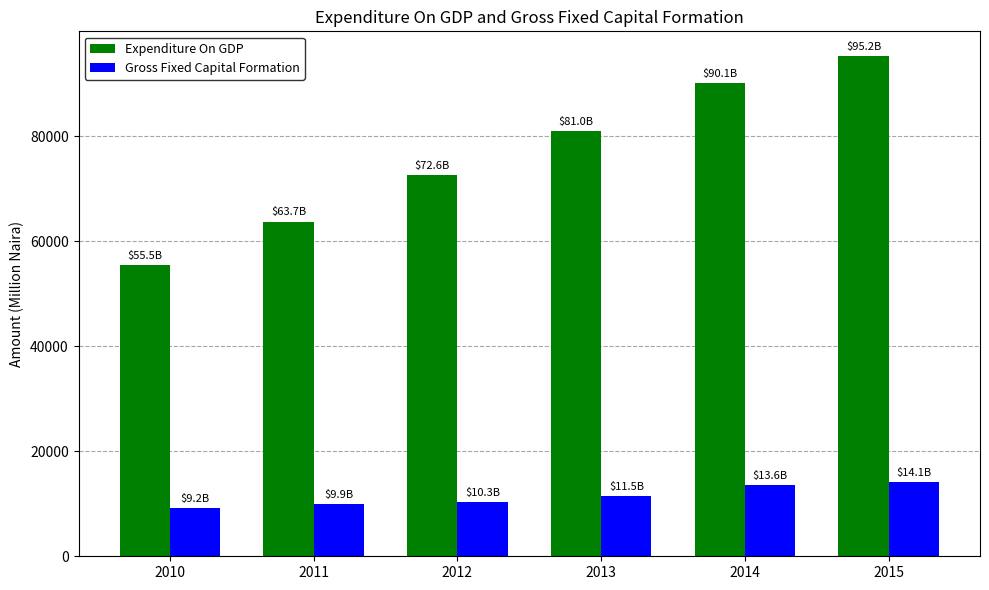

At how many categories does at least one series exceed 41220?

6